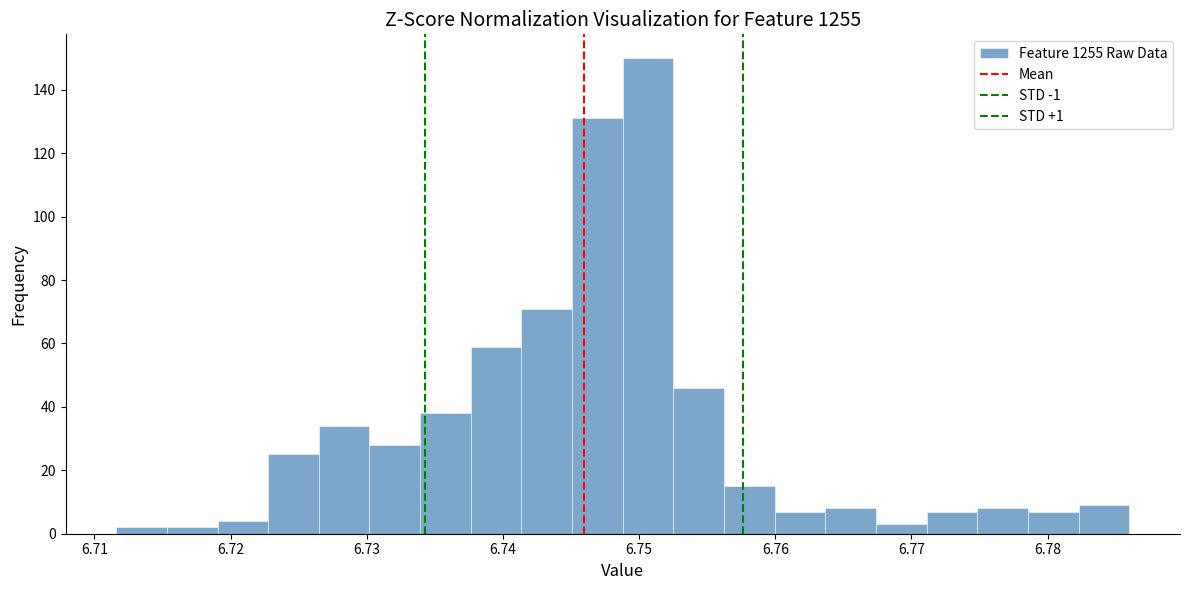

Read against the x-axis, roughly where is the centre of the tallest bar?

6.751